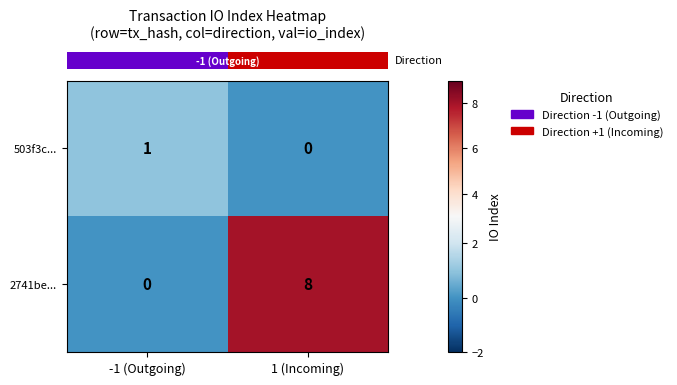

At which label does 2741be... reach its minimum?

-1 (Outgoing)